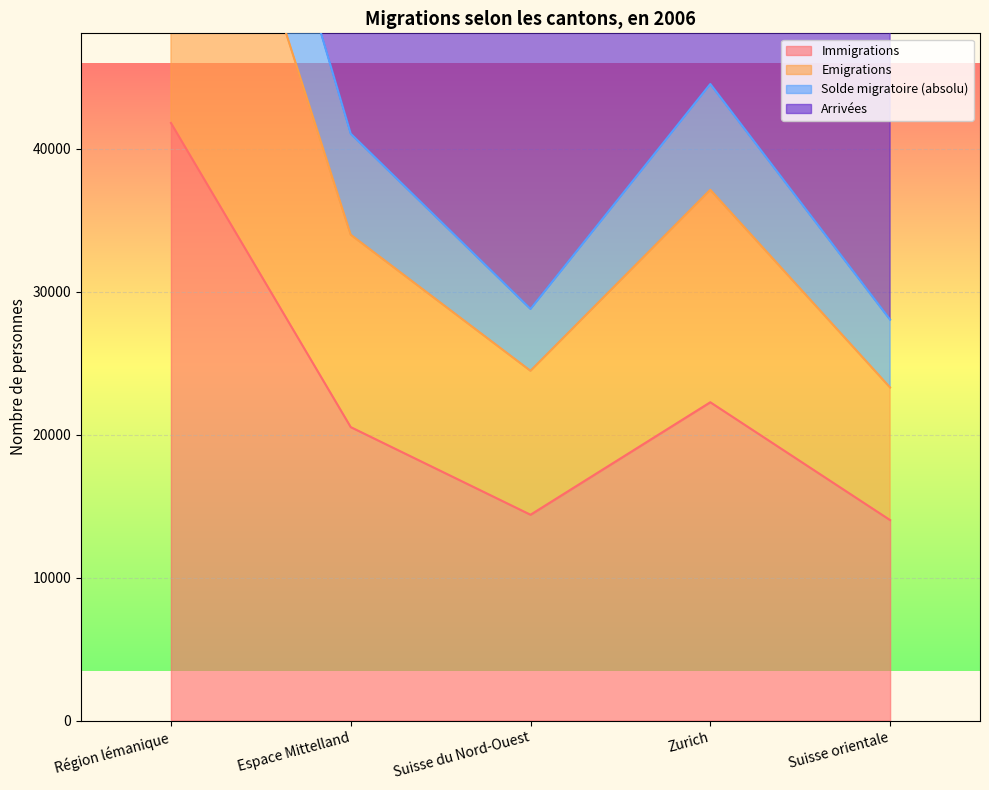

Where does the Immigrations series first go above 20519?

Région lémanique